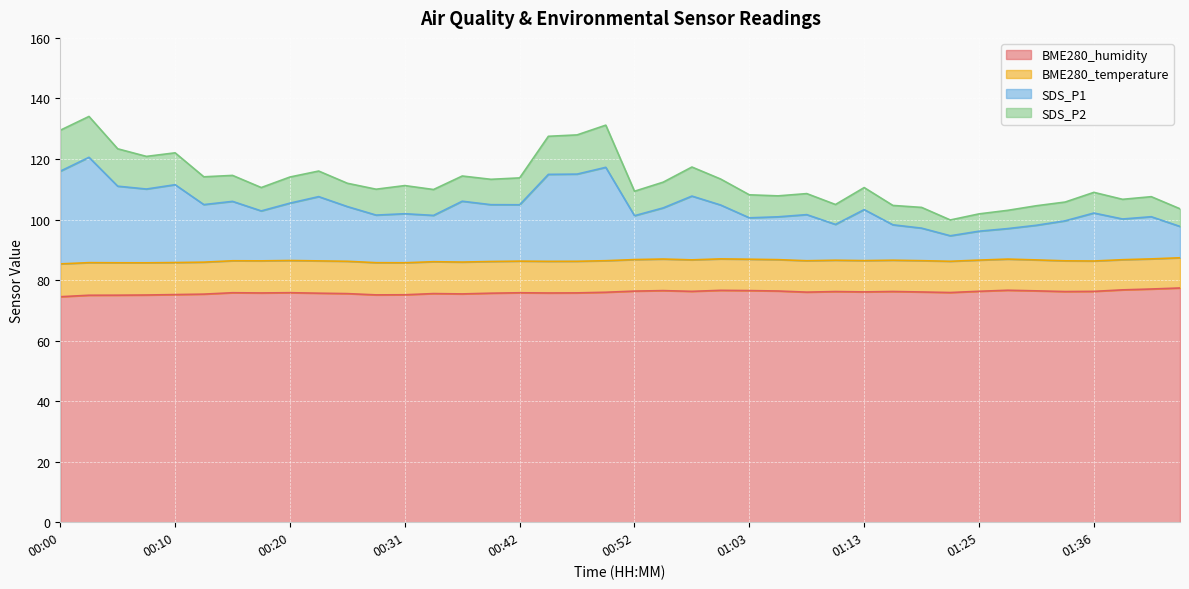

What is the label of the 24th point from the right?

00:42